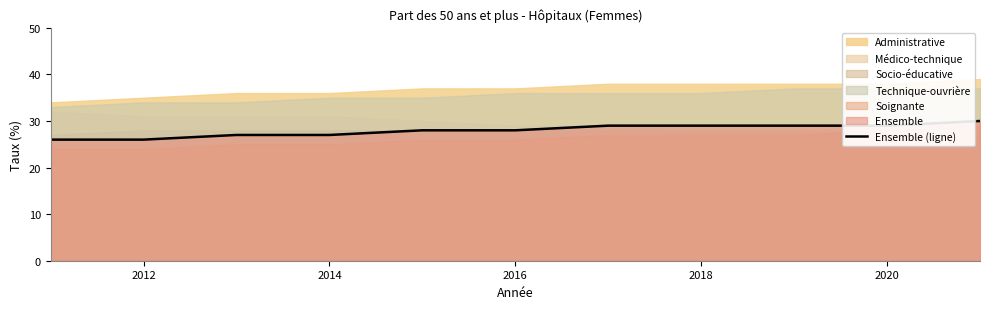

What is the lowest value of the Ensemble (ligne) series?

26